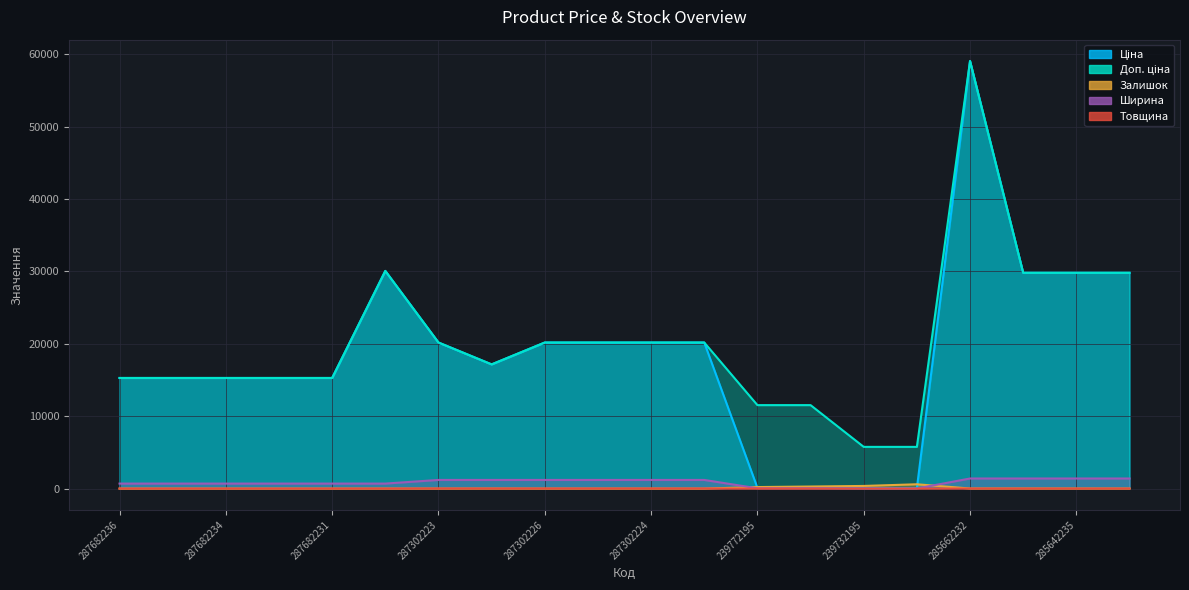

How many data points in Ширина are above 1200?

4